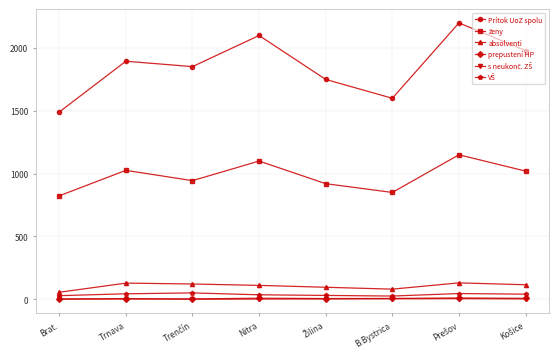

Is it true that absolventi equals 110 at Nitra?

True